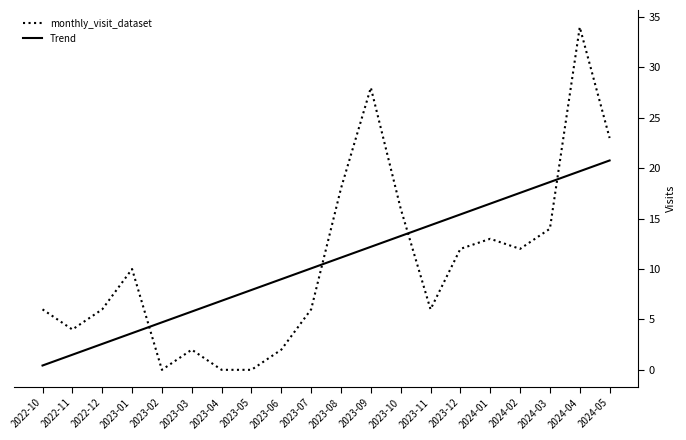

What is the approximate value of Trend at 2023-05?

7.9